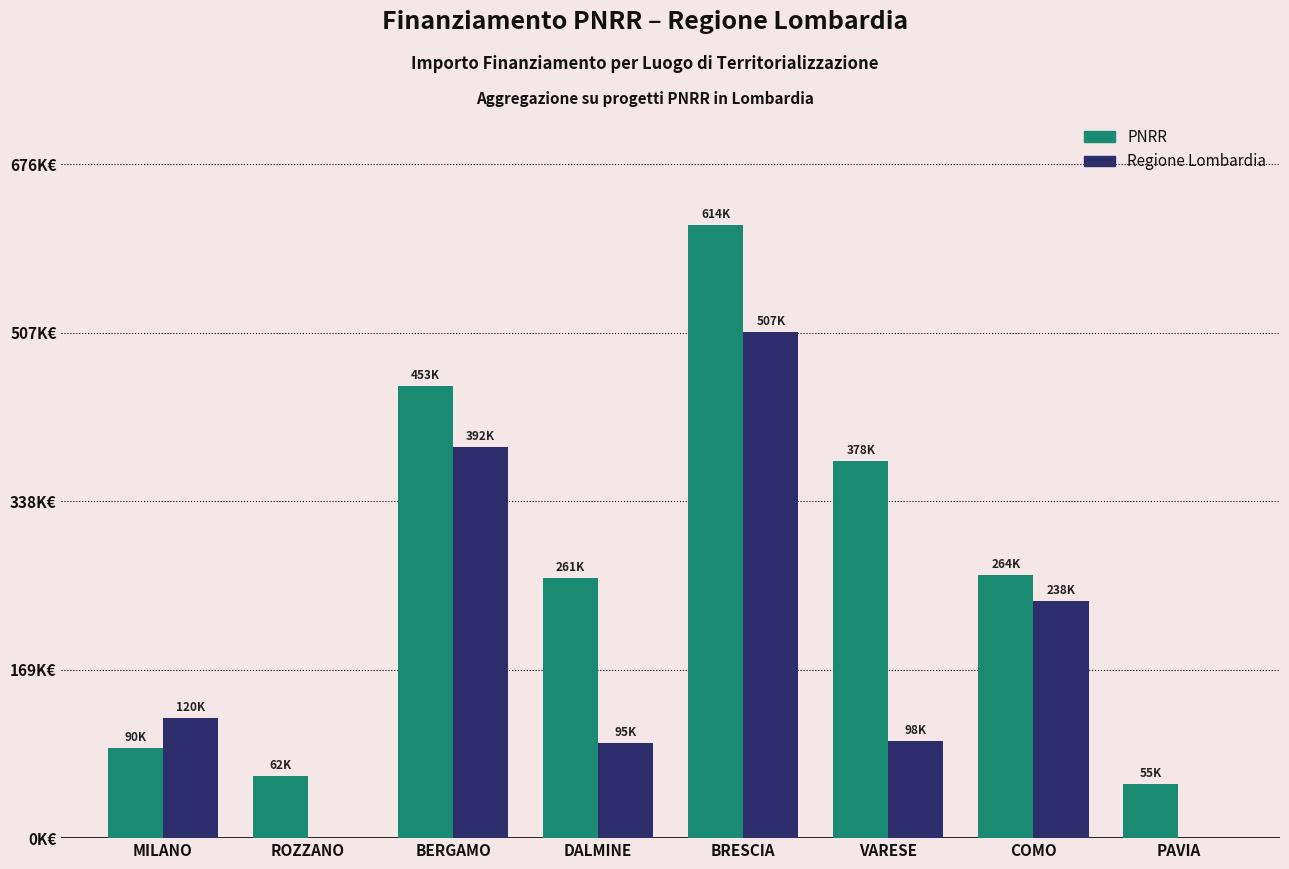

Which series has the largest range (max minus min)?

PNRR